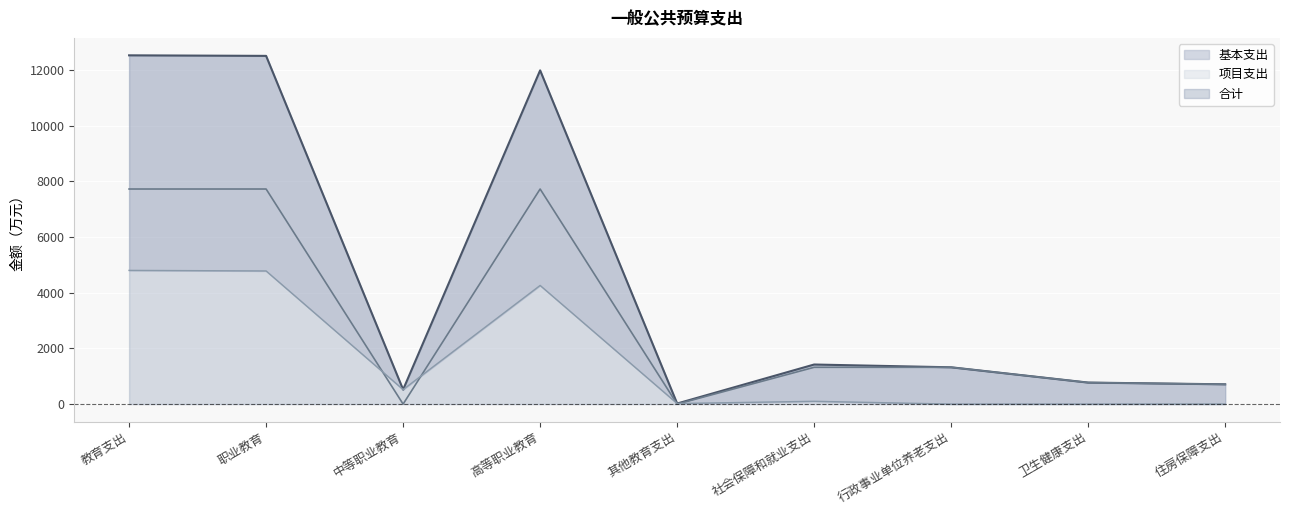

What is the greatest value displayed?

12533.4